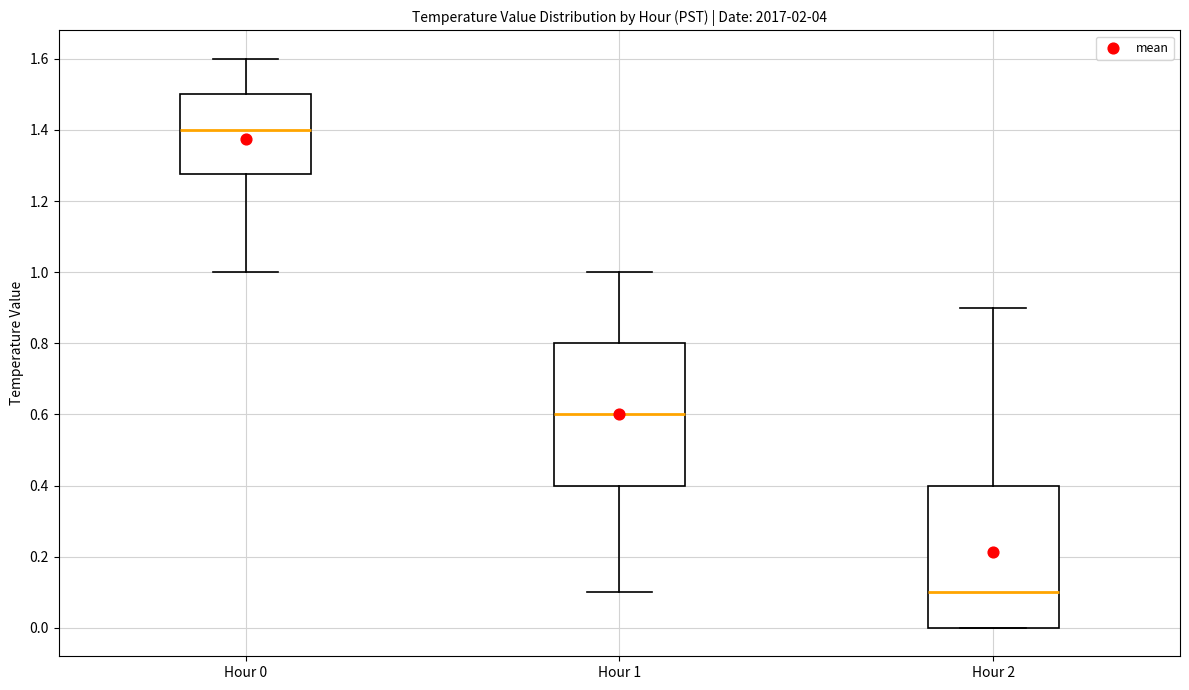

Reading left to right, read every box against the y-axis: the position of its median line, the range the box covers, and the ends of its whiskers. The values are not printed on the chart, so give them approximately, as read against the axis.

Hour 0: median 1.40, box 1.28 to 1.50, whiskers 1.00 to 1.60
Hour 1: median 0.60, box 0.40 to 0.80, whiskers 0.10 to 1.00
Hour 2: median 0.10, box 0.00 to 0.40, whiskers 0.00 to 0.90